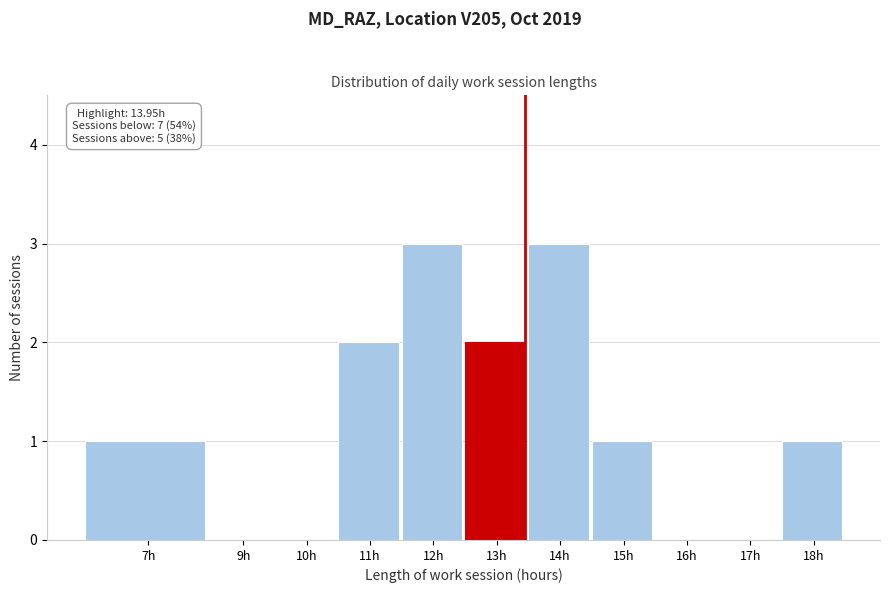

Reading left to right, transcribe all the data shown in this chart.

7h=1	9h=0	10h=0	11h=2	12h=3	13h=2	14h=3	15h=1	16h=0	17h=0	18h=1